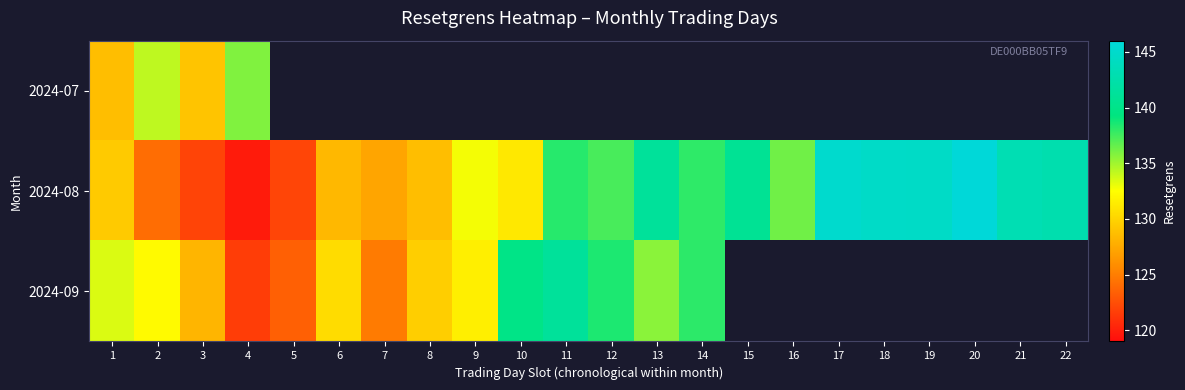

At which category is the sum across all series the highest?

1